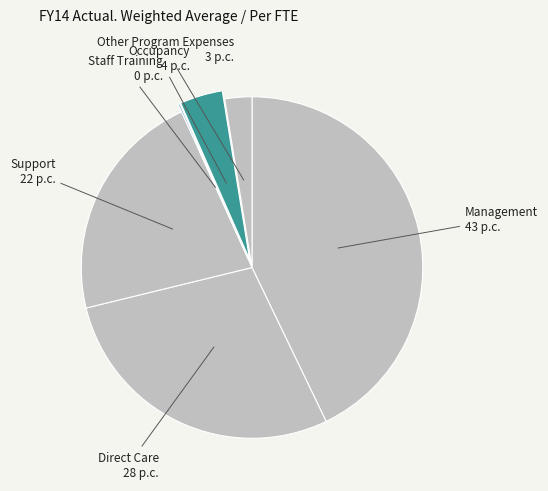

How many segments does this pie chart have?

6